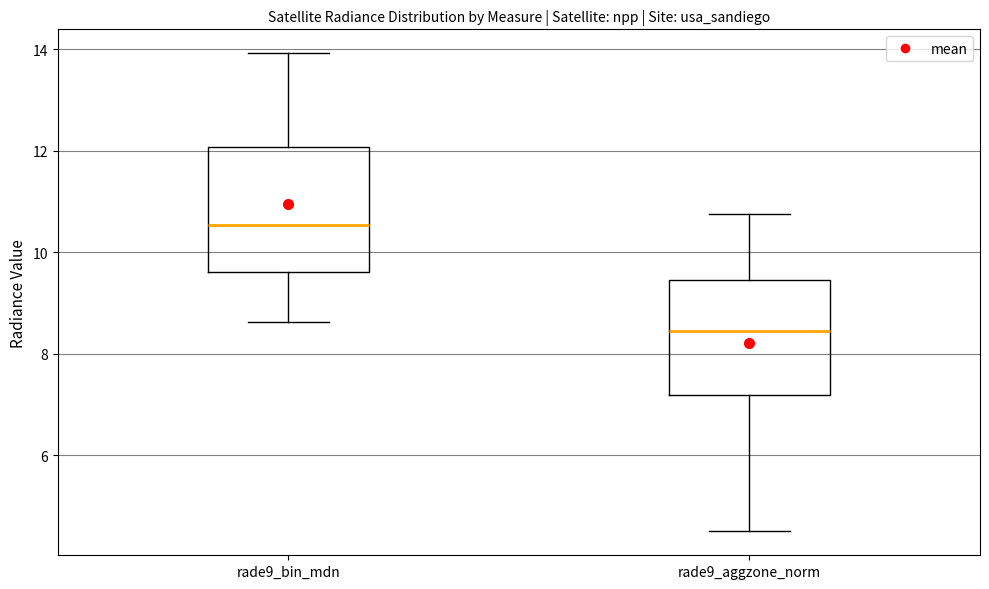

Reading left to right, transcribe this box plot: for each box, give where its median line is, the range the box spans, and where its two whiskers end, as read against the y-axis. The values are not printed on the chart, so give them approximately, as read against the axis.

rade9_bin_mdn: median 10.6, box 9.6 to 12.0, whiskers 8.6 to 14.0
rade9_aggzone_norm: median 8.4, box 7.2 to 9.4, whiskers 4.4 to 10.8